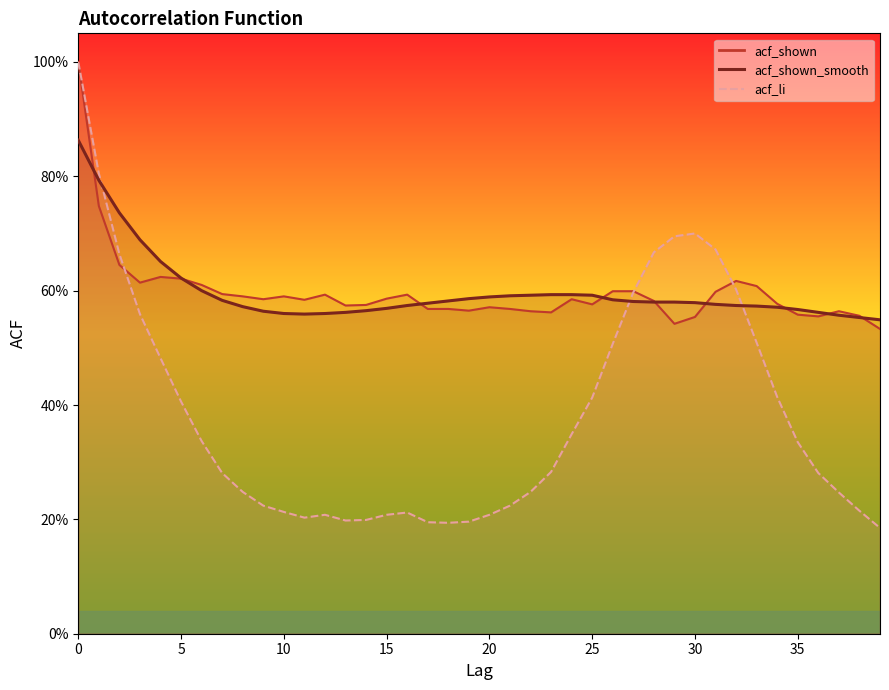

At how many categories does at least one series exceed 0?

40